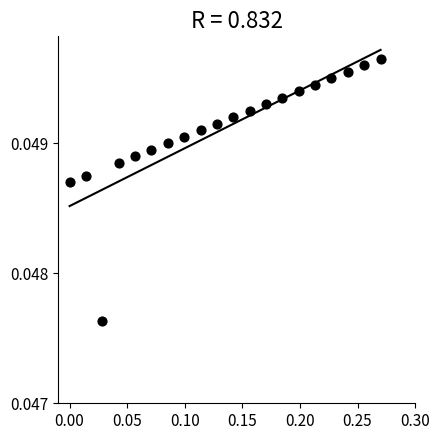

What is the range of X values (max minus min)?

0.3